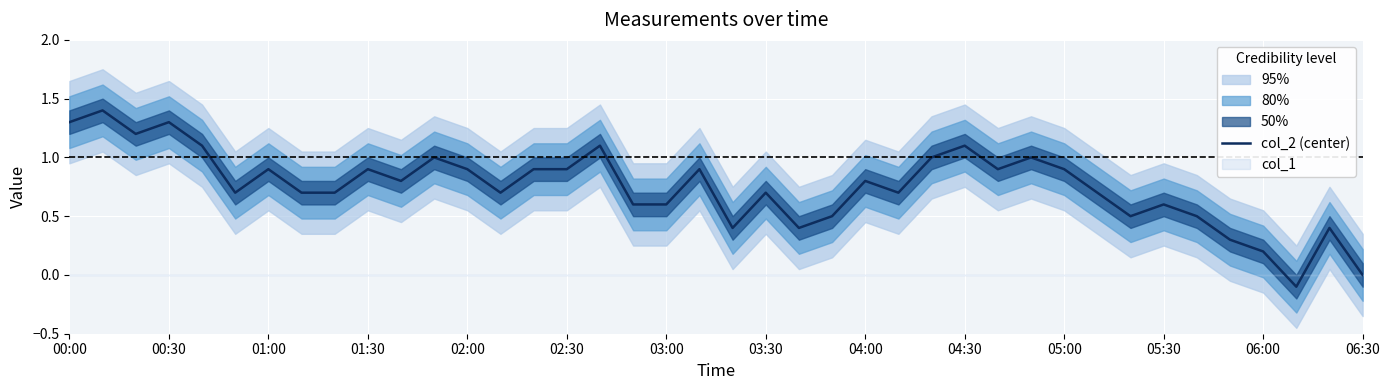

What is the value of the 11th point from the left?

0.8